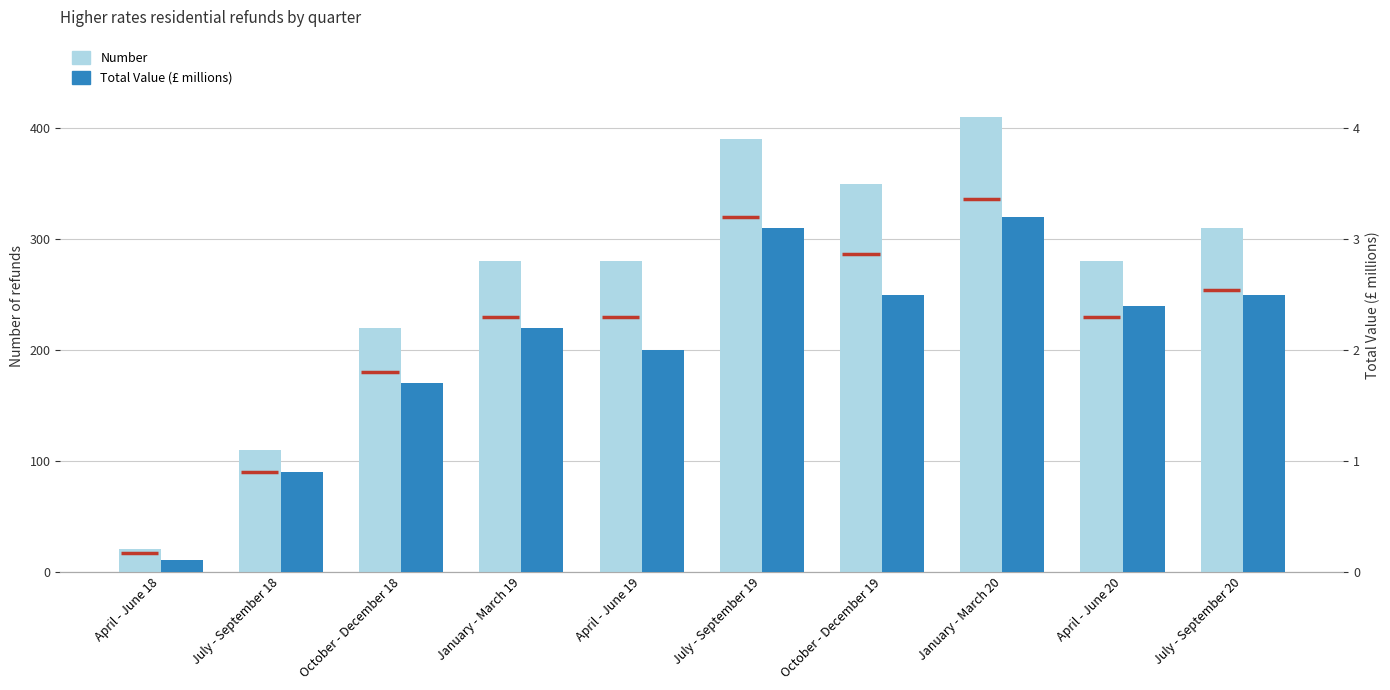

Does the chart contain stacked bars?

No